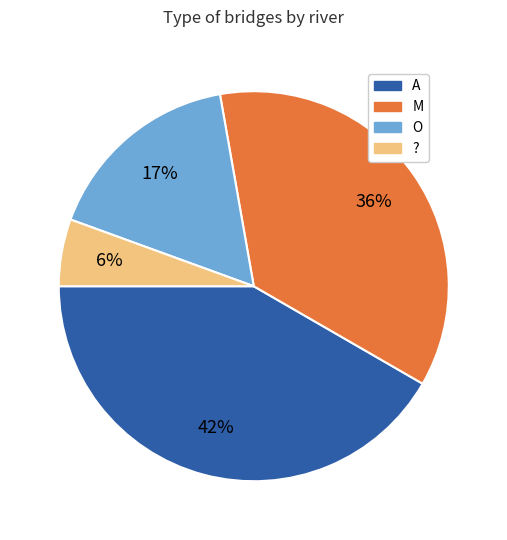

Between A and ?, which is larger?

A